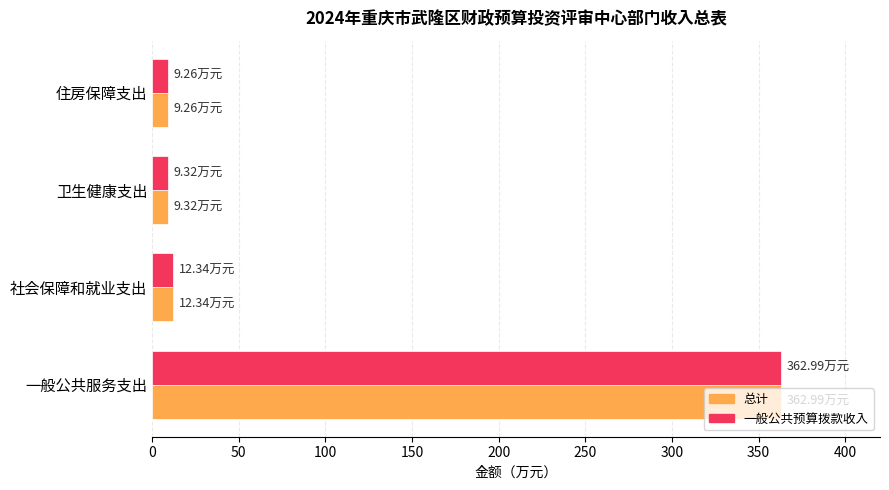

How many values in the 总计 series exceed 12?

2